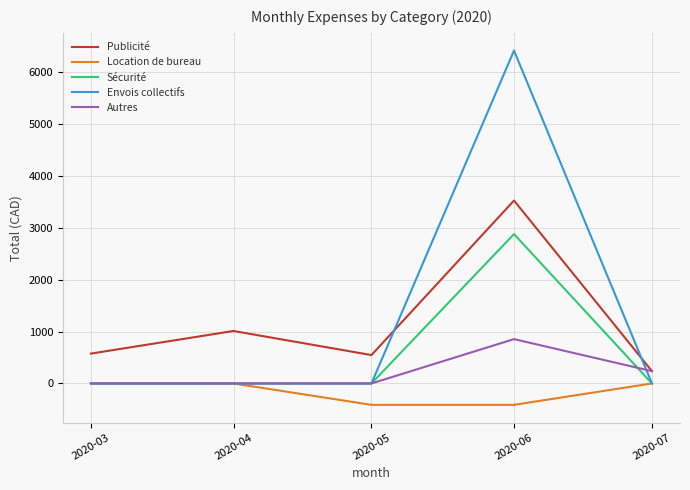

At which category is the sum across all series the highest?

2020-06